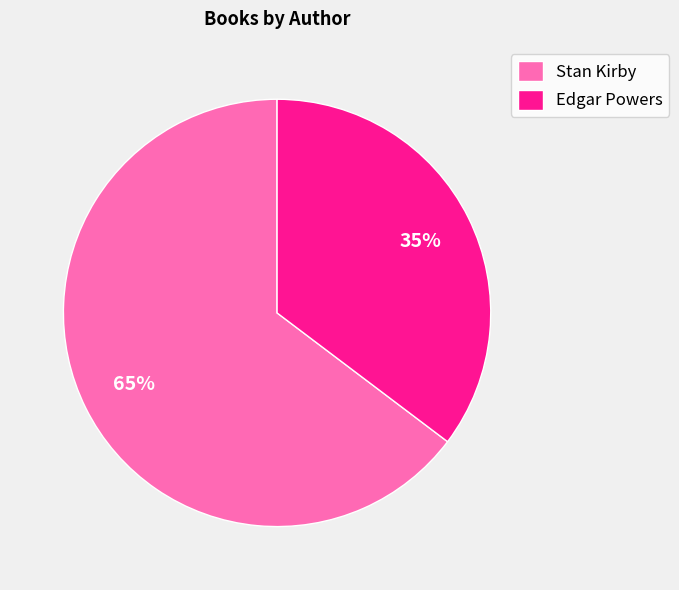

Is there a majority slice in this chart?

Yes